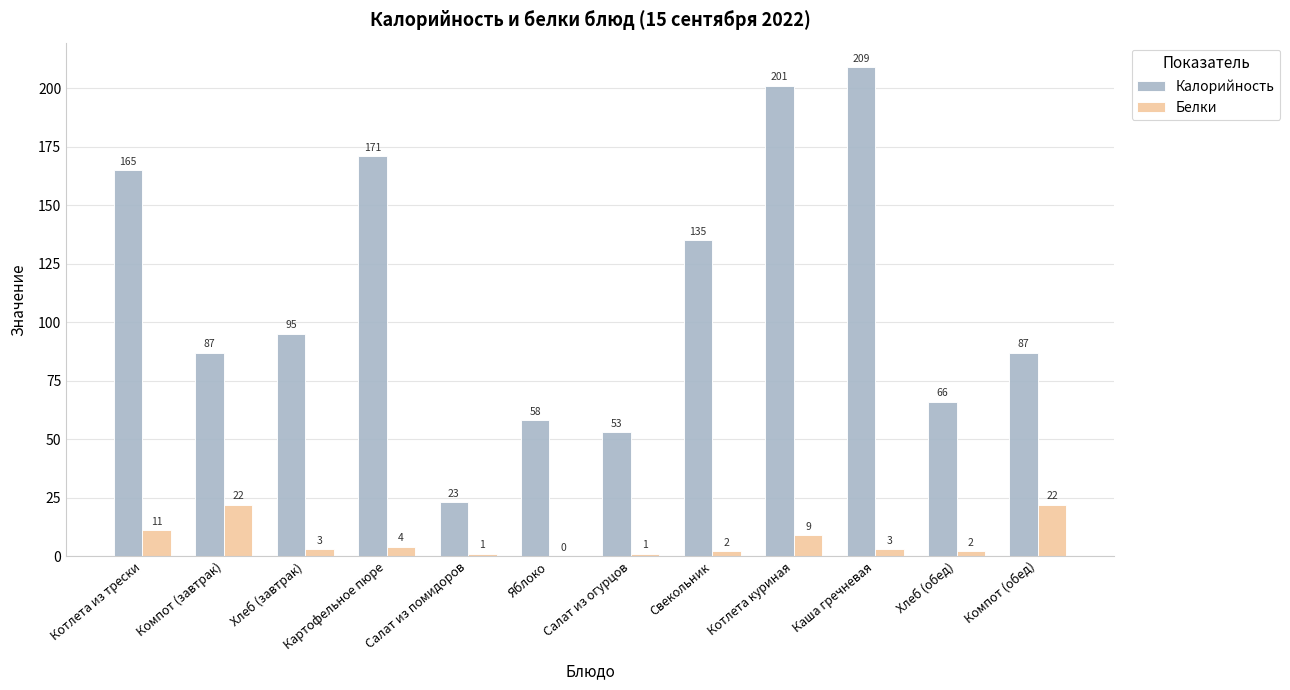

What is the sum of all Белки values?

80